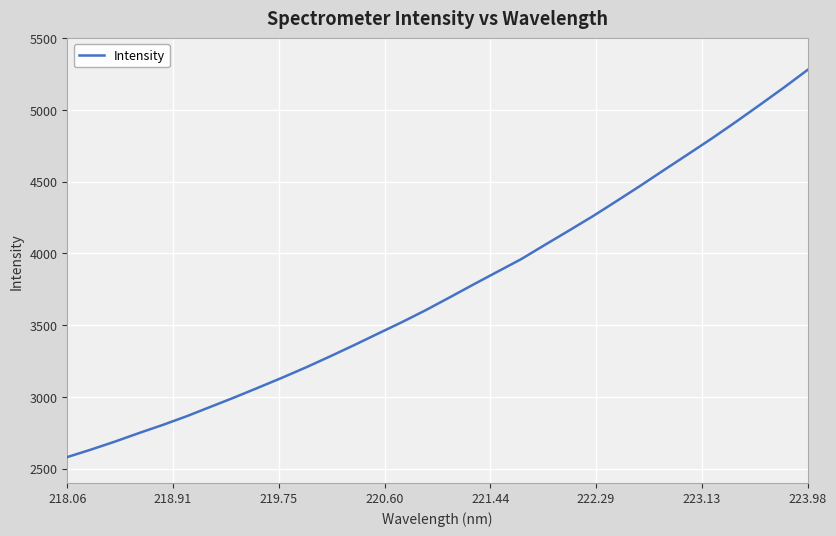

What is the maximum value shown in the chart?

5279.1